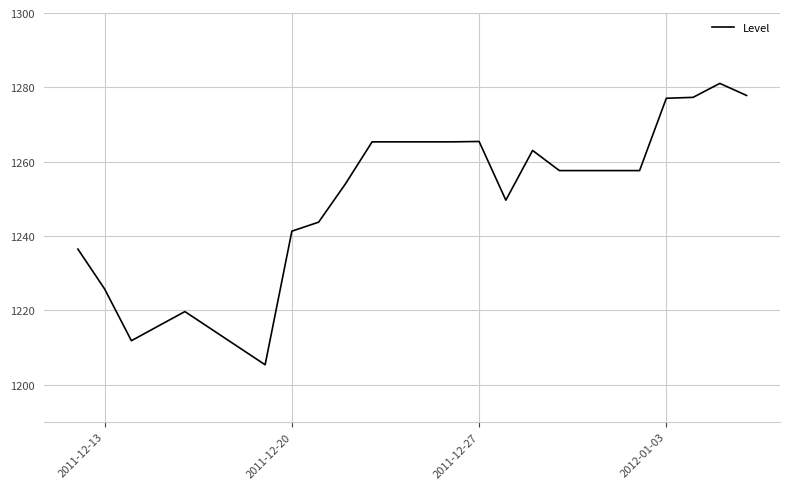

What is the maximum value shown in the chart?

1281.1